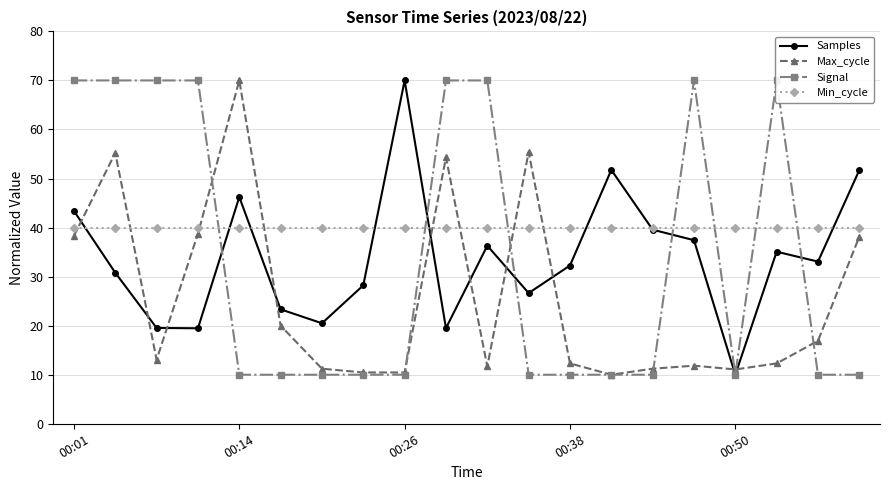

True or false: Samples has more than 1 interior local peaks.

True